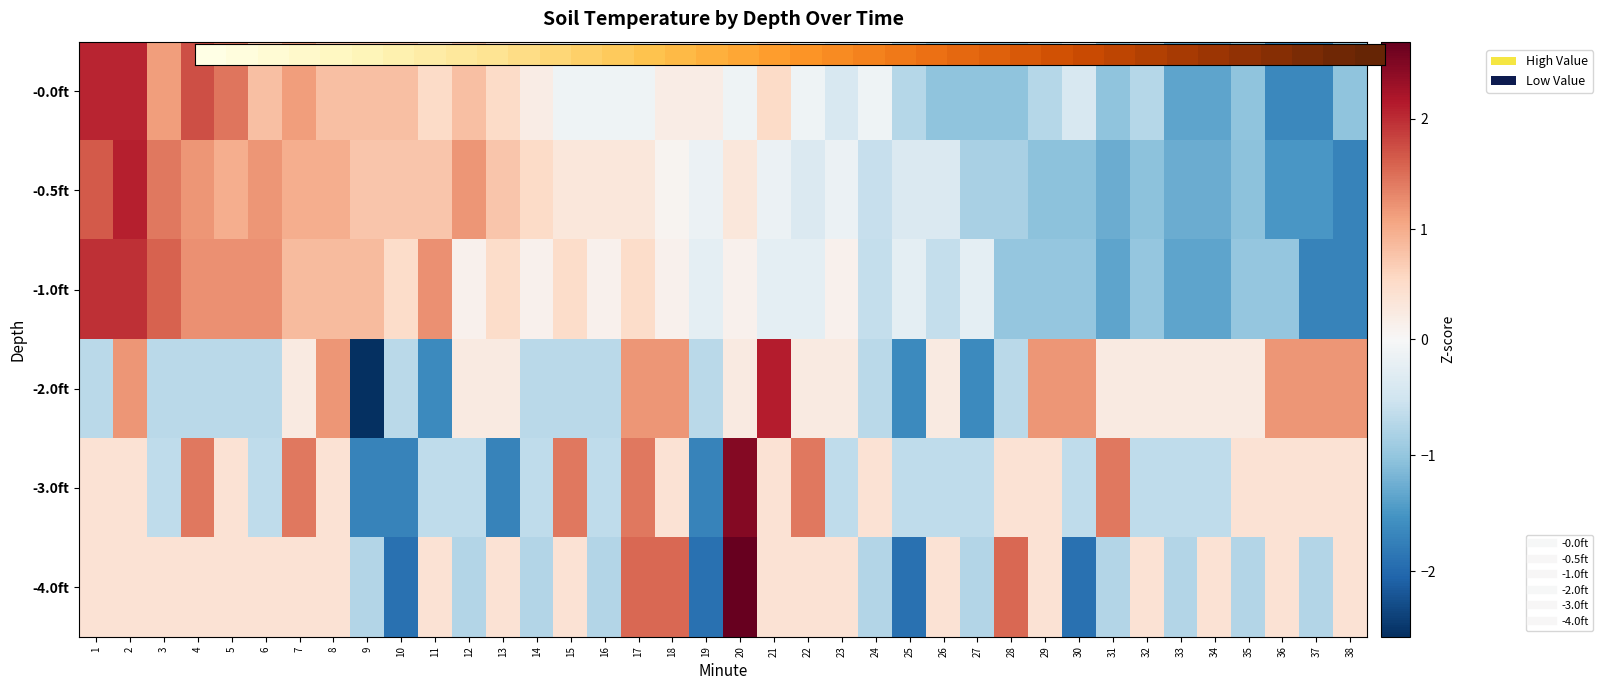

What is the difference between the highest and lowest values at 5?

1.9